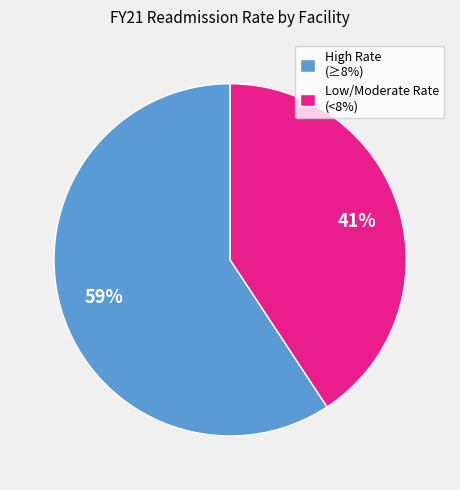

Which slice is the smallest?

Low/Moderate Rate (<8%)